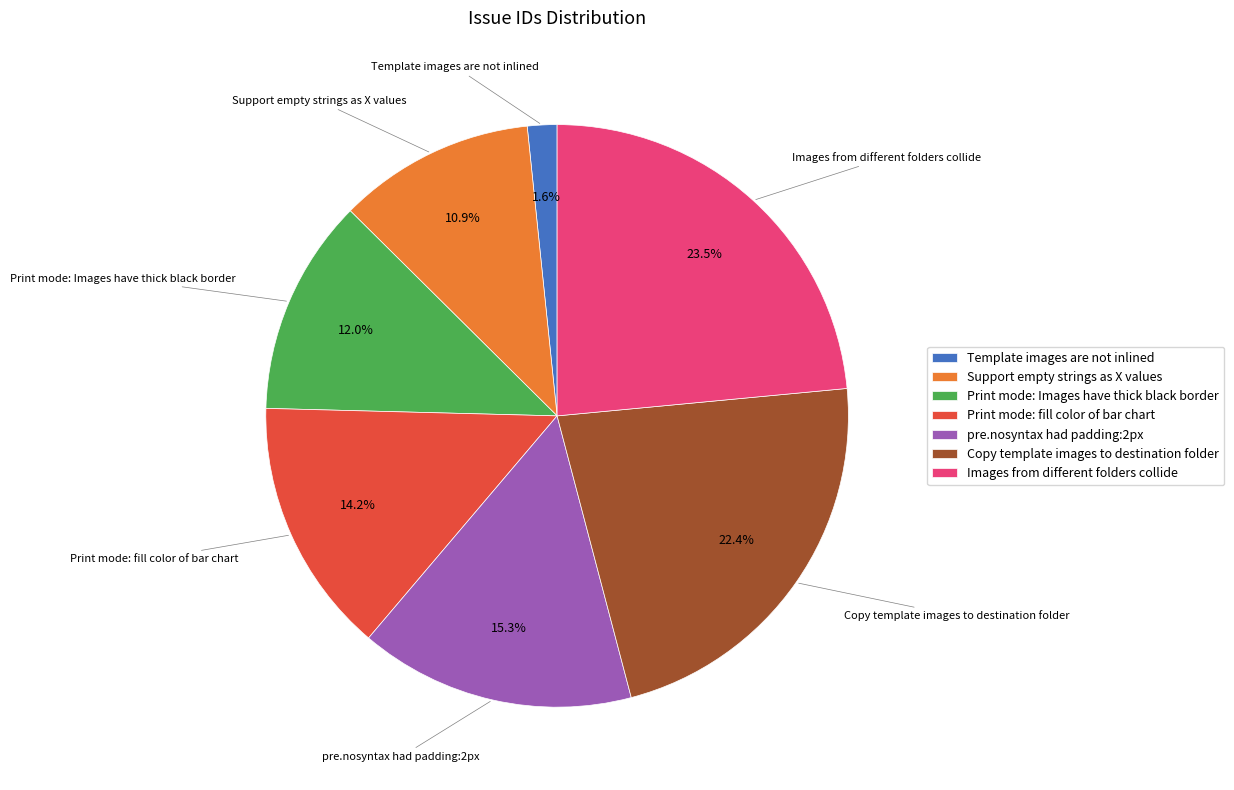

What is the largest slice in the pie chart?

Images from different folders collide